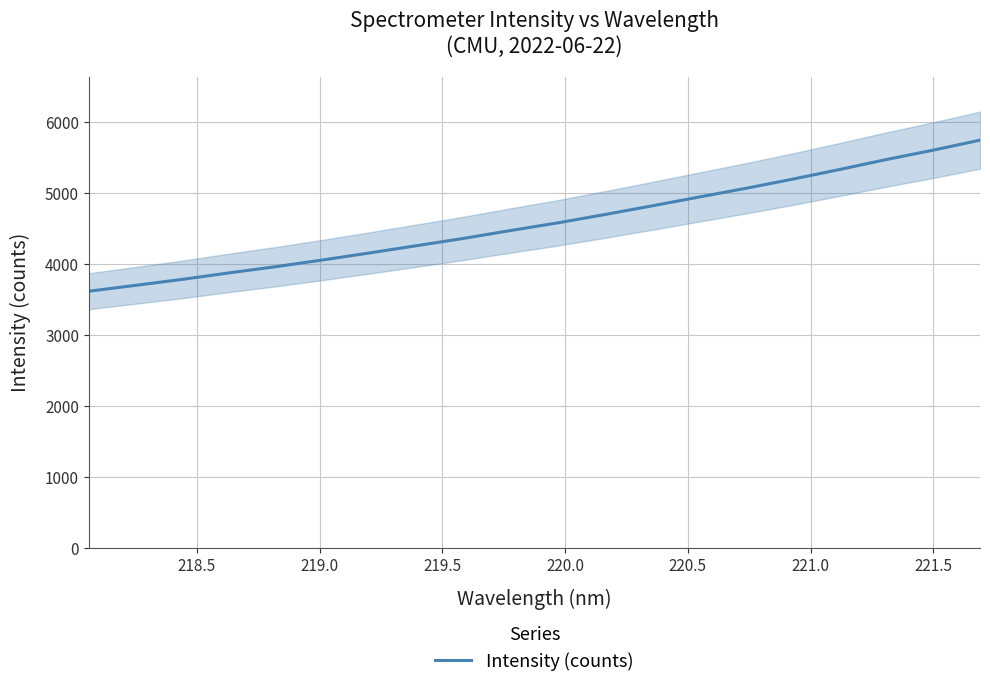

Does the chart display data point markers on the line(s)?

No